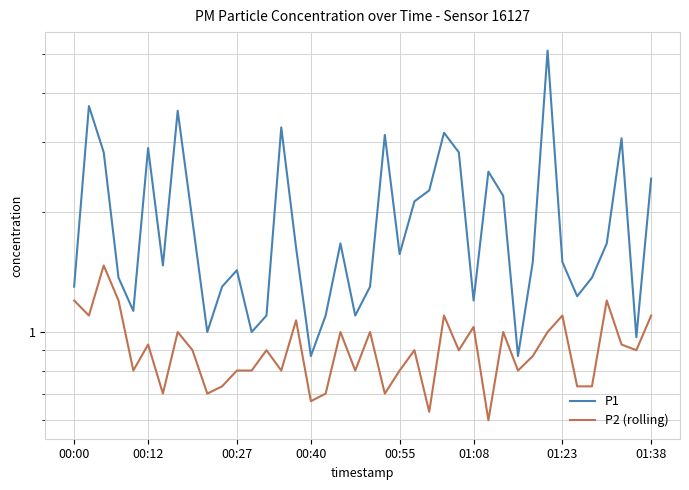

What is the highest value of the P2 (rolling) series?

1.5